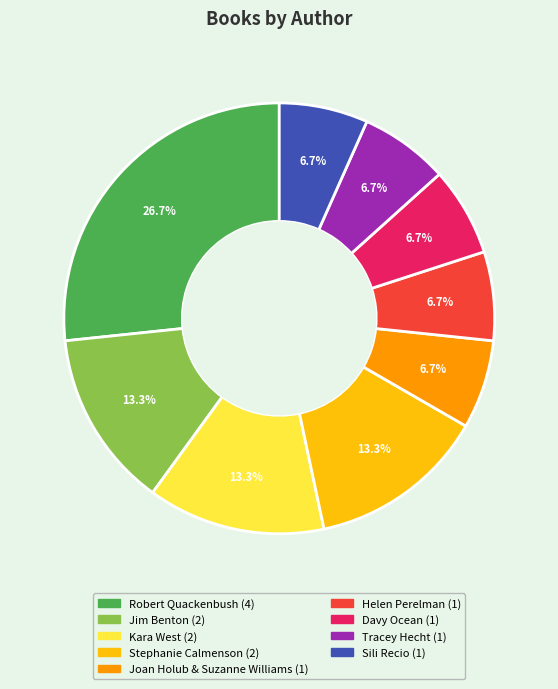

Is Tracey Hecht the majority of the pie?

No